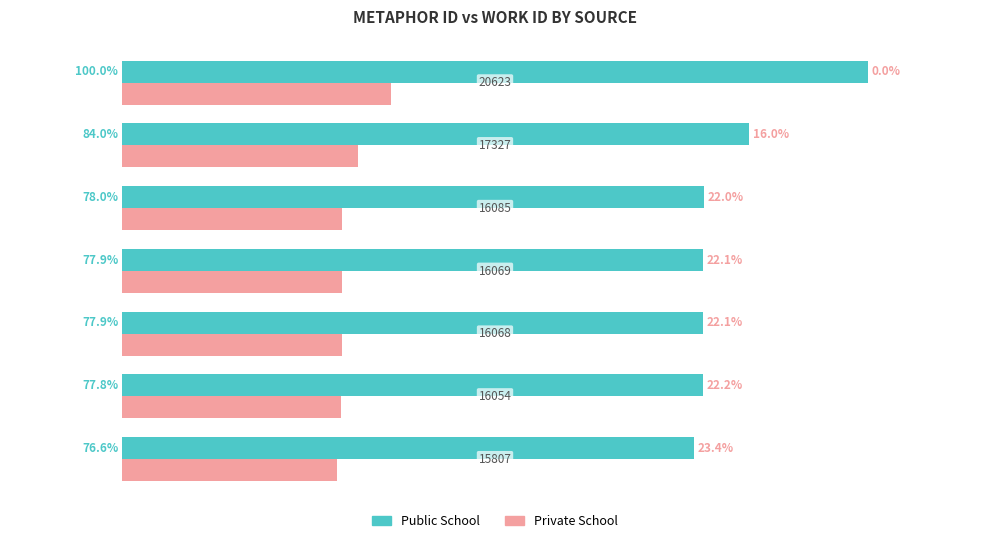

What are all the series names shown in the legend?

Public School, Private School